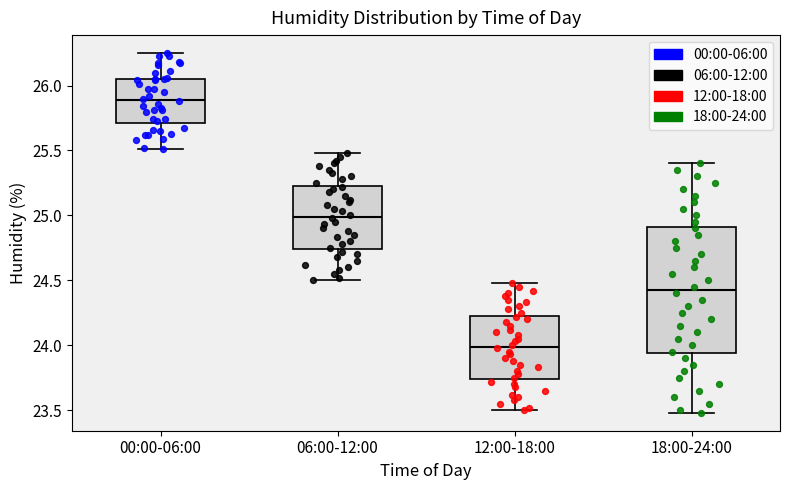

Which box's median line is the lowest?

12:00-18:00